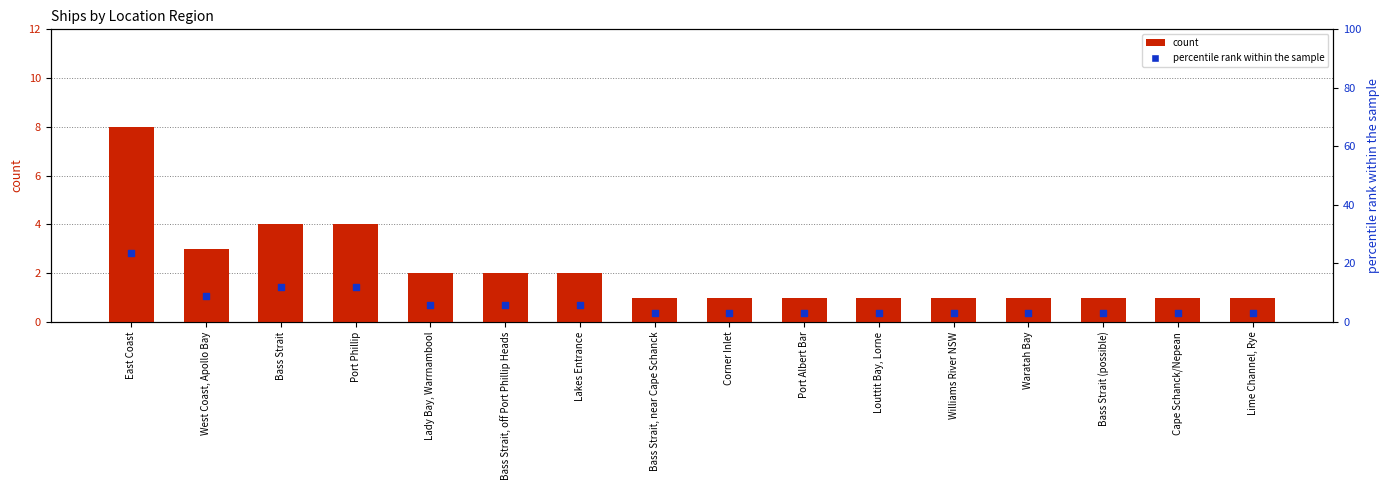

Which series reaches the minimum Y coordinate?

count